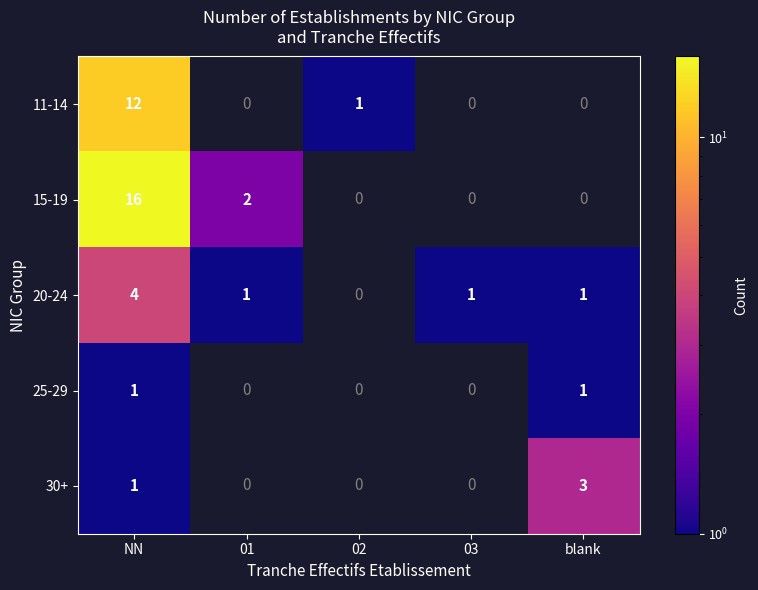

The value of 15-19 at NN is 16. True or false?

True